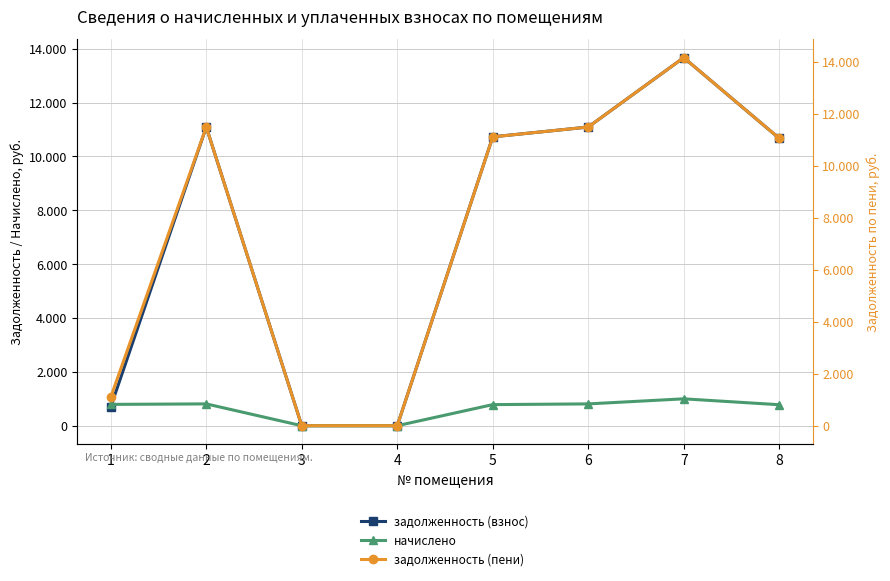

What is the difference between the second highest and minimum values in the задолженность (пени) series?

11499.0